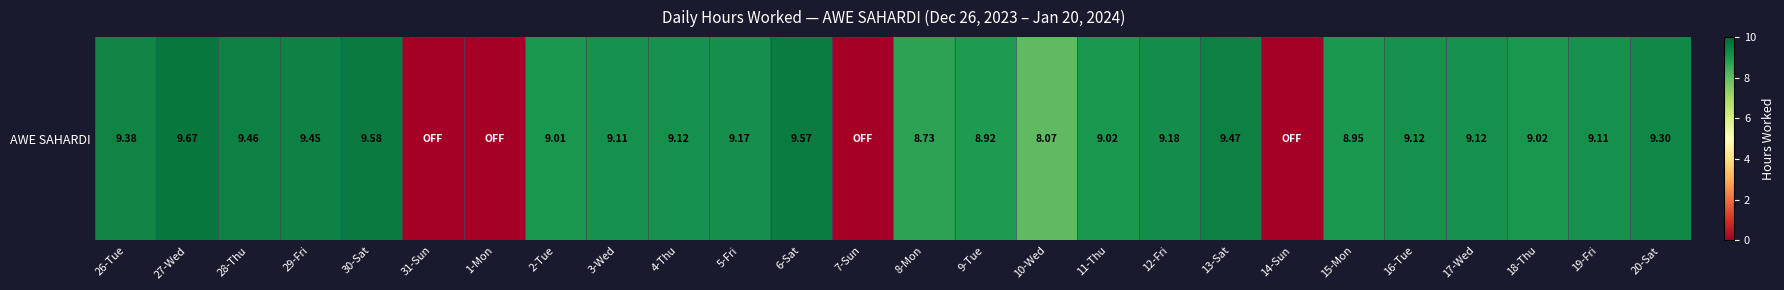

The value at 29-Fri is 9.4. True or false?

True